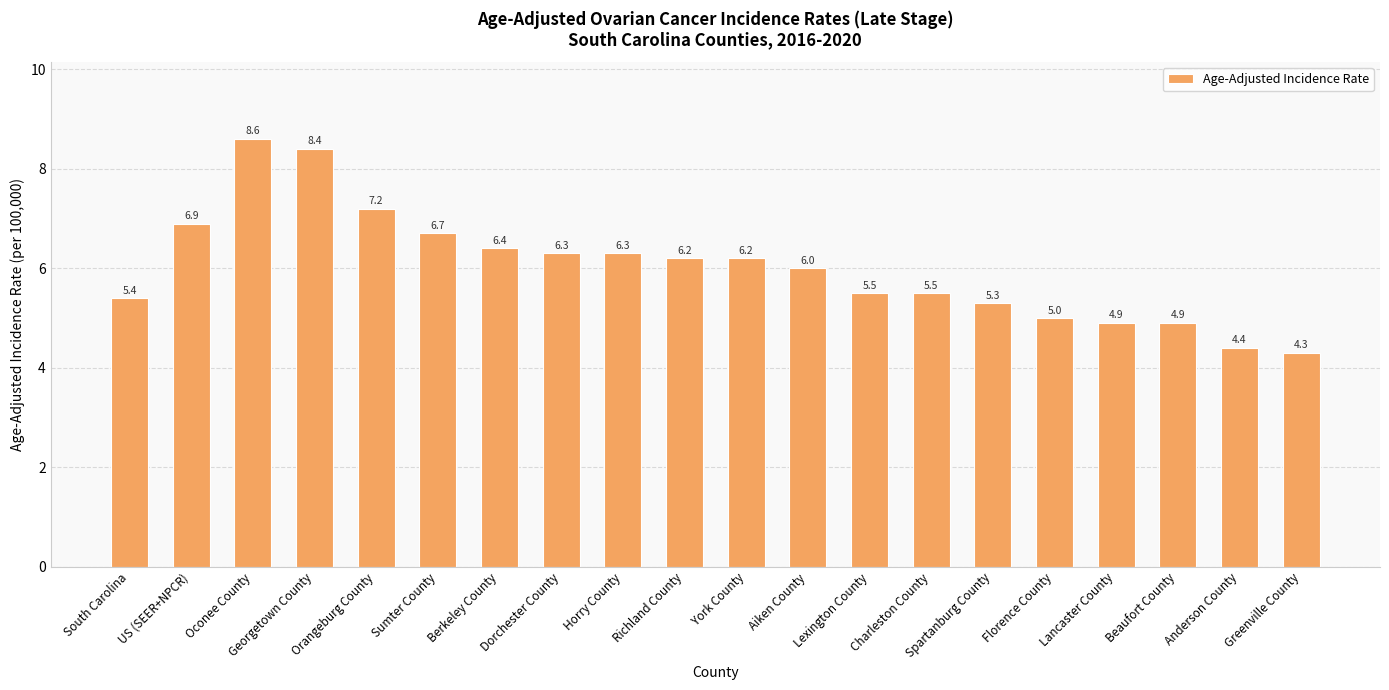

What is the change in value from South Carolina to Beaufort County?

-0.5